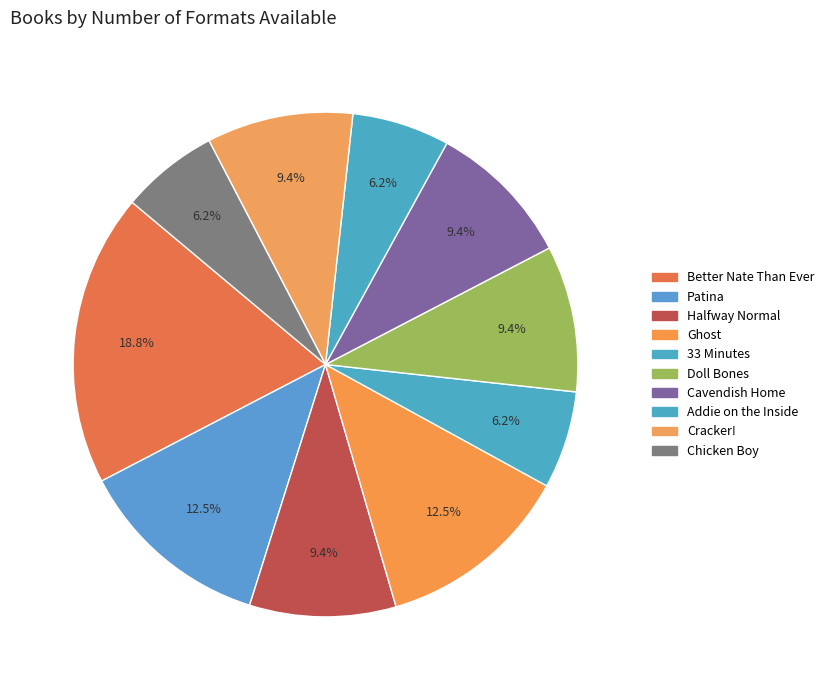

Approximately how many times larger is the value at Better Nate Than Ever compared to Addie on the Inside?

3.0